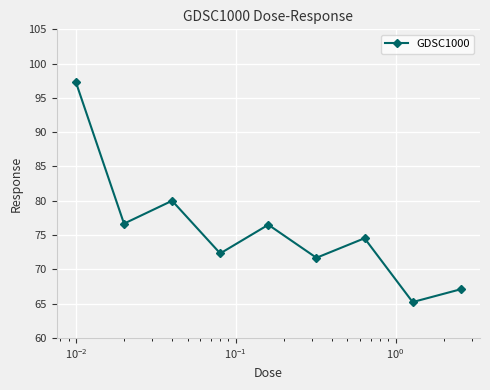

How many lines are shown in the chart?

1